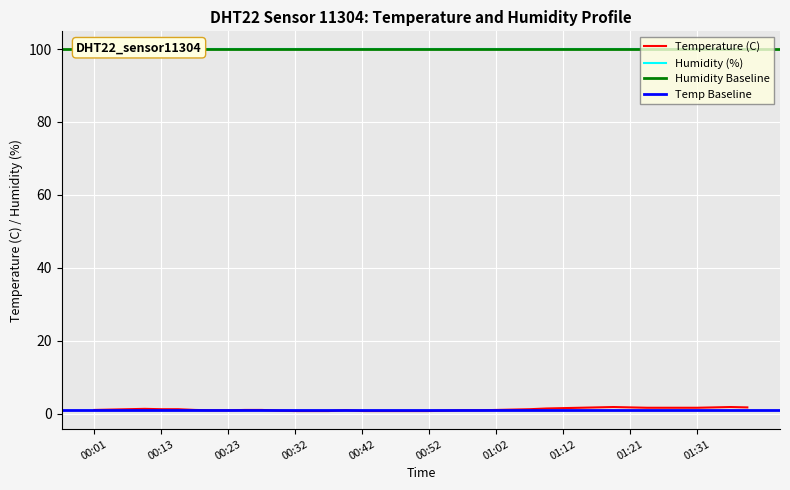

What is the difference between the maximum and minimum values?

1.1